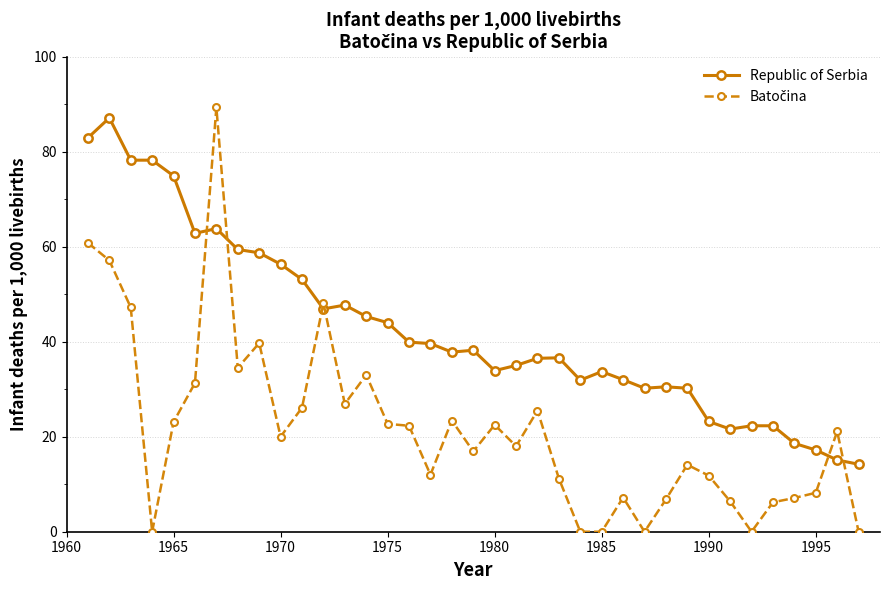

How many lines are shown in the chart?

2